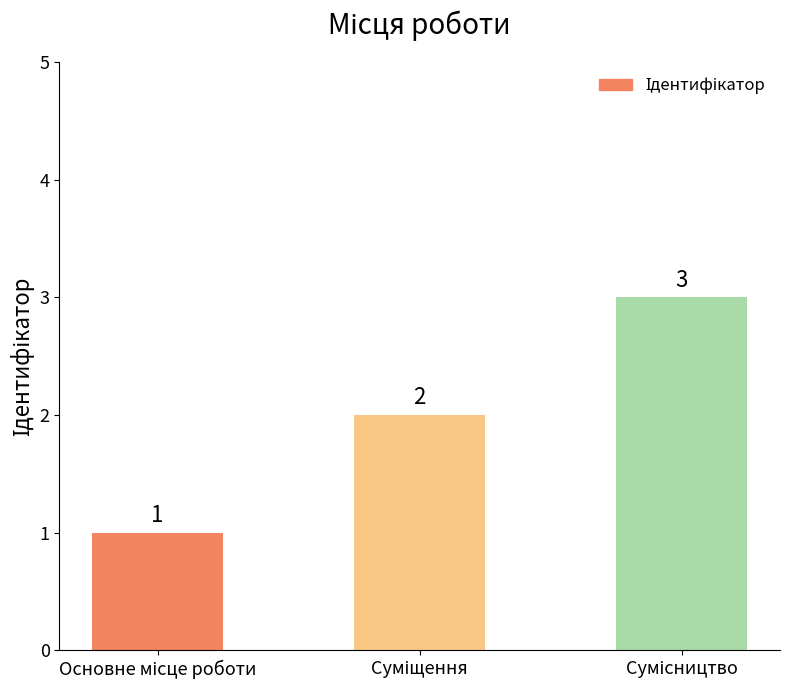

What is the greatest value displayed?

3